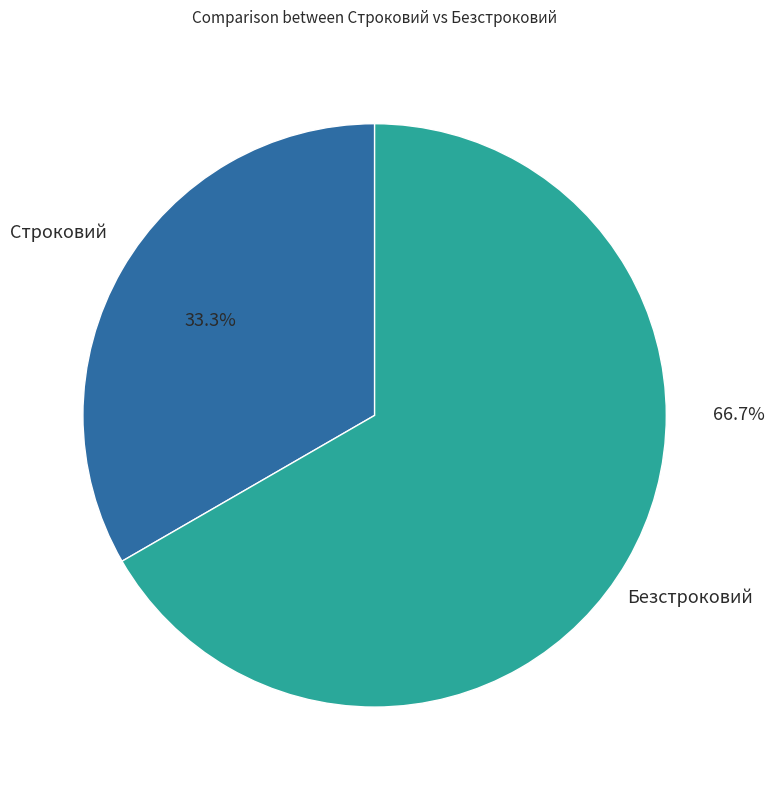

True or false: Безстроковий accounts for 67% of the total.

True